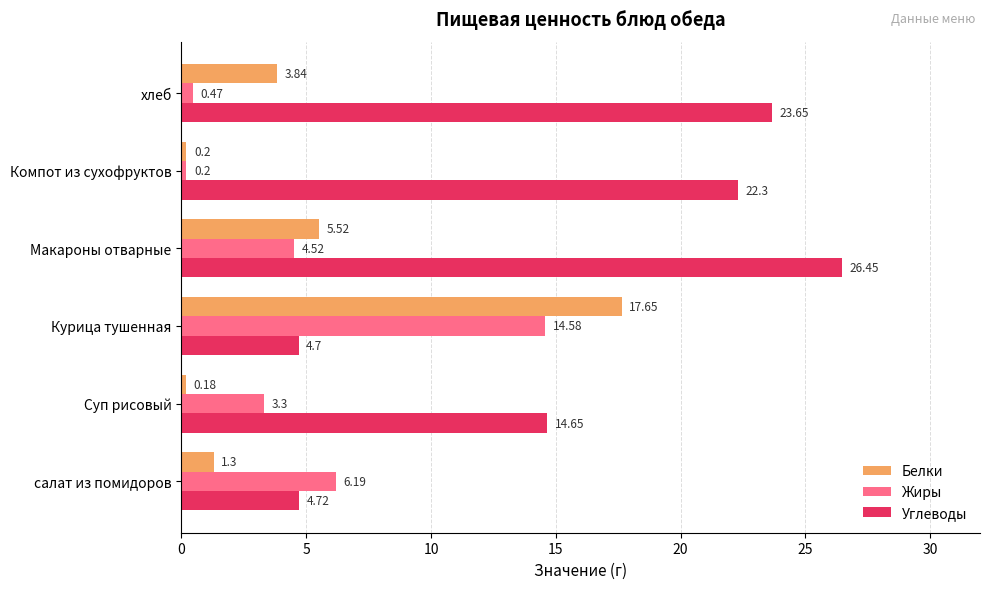

What is the difference between the Жиры values at Суп рисовый and хлеб?

2.8